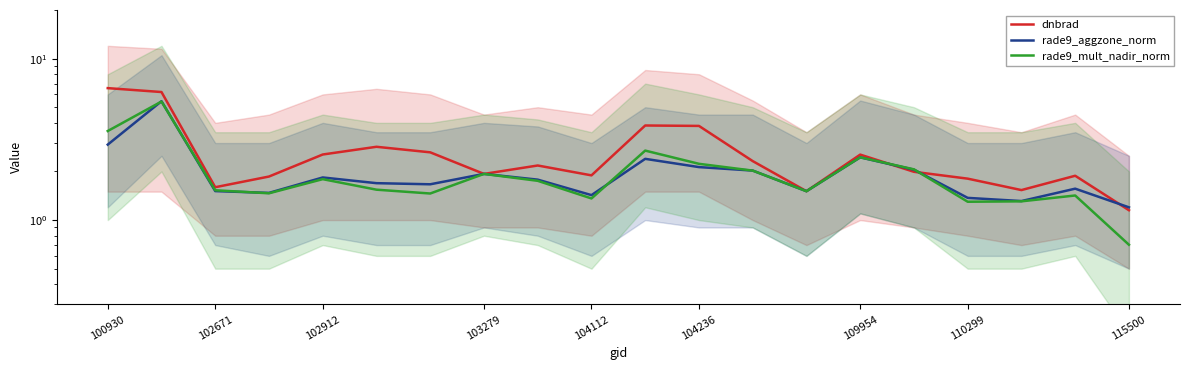

Is it true that dnbrad equals 3.9 at 115500?

False